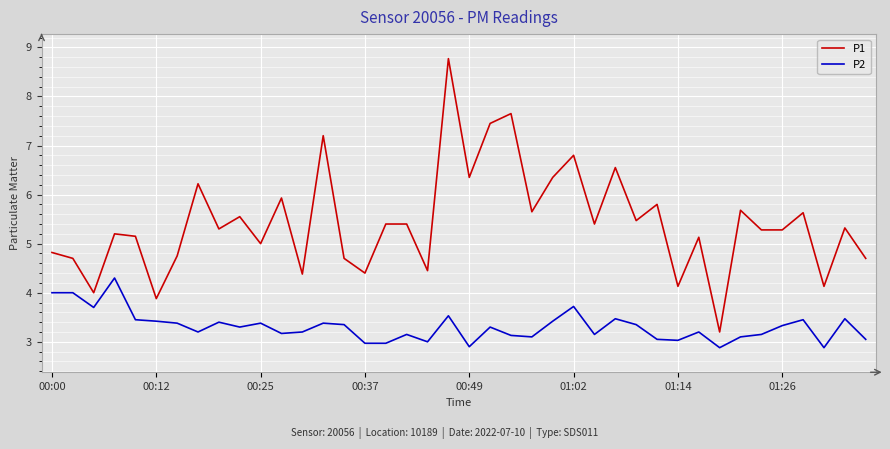

Which series has the largest range (max minus min)?

P1